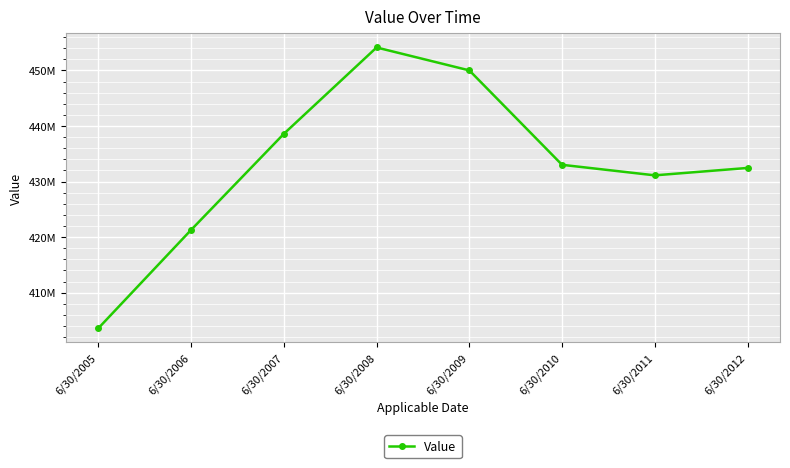

What is the maximum value shown in the chart?

454124845